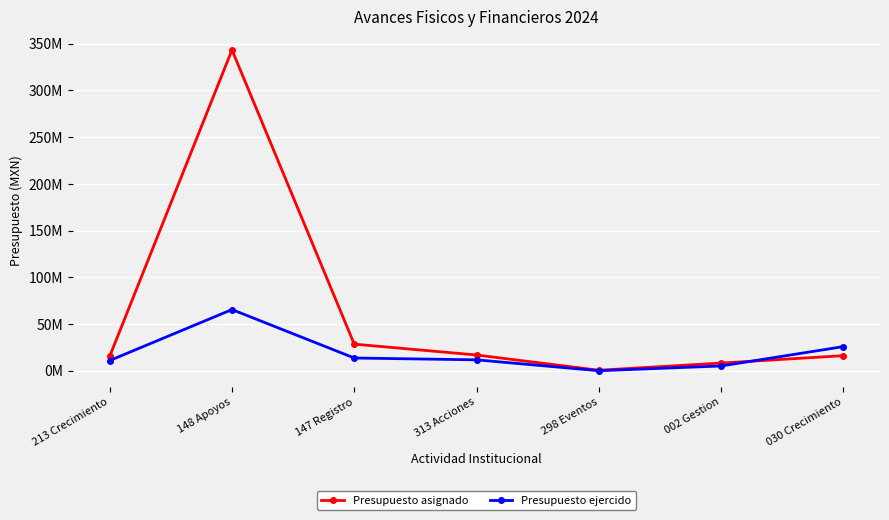

What are all the series names shown in the legend?

Presupuesto asignado, Presupuesto ejercido